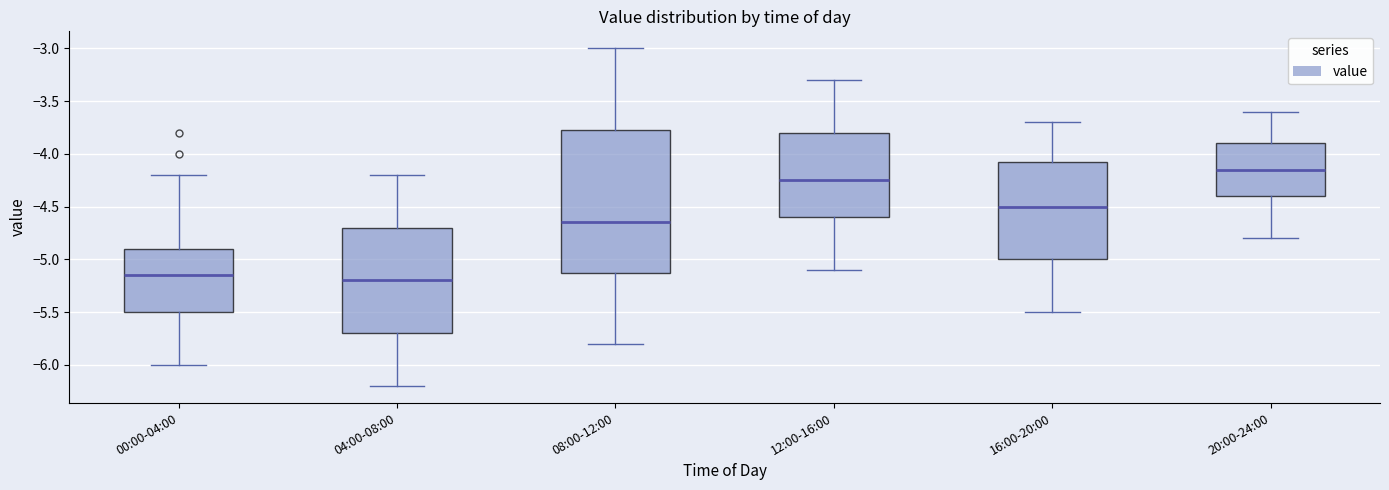

Reading left to right, read every box against the y-axis: the position of its median line, the range the box covers, and the ends of its whiskers. The values are not printed on the chart, so give them approximately, as read against the axis.

00:00-04:00: median -5.15, box -5.50 to -4.90, whiskers -6.00 to -4.20
04:00-08:00: median -5.20, box -5.70 to -4.70, whiskers -6.20 to -4.20
08:00-12:00: median -4.65, box -5.10 to -3.75, whiskers -5.80 to -3.00
12:00-16:00: median -4.25, box -4.60 to -3.80, whiskers -5.10 to -3.30
16:00-20:00: median -4.50, box -5.00 to -4.05, whiskers -5.50 to -3.70
20:00-24:00: median -4.15, box -4.40 to -3.90, whiskers -4.80 to -3.60